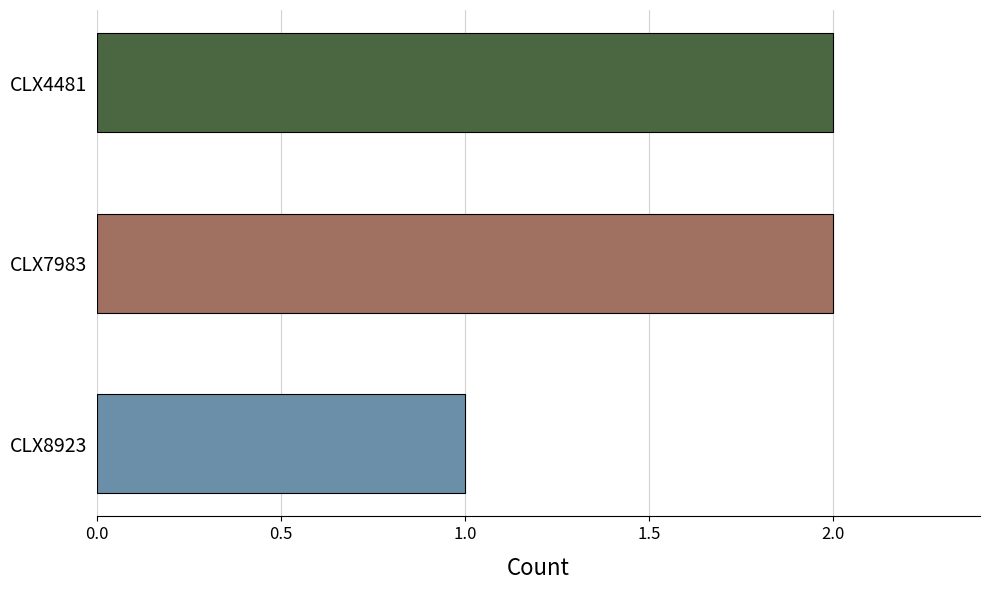

What is the difference between the second highest and minimum values?

1